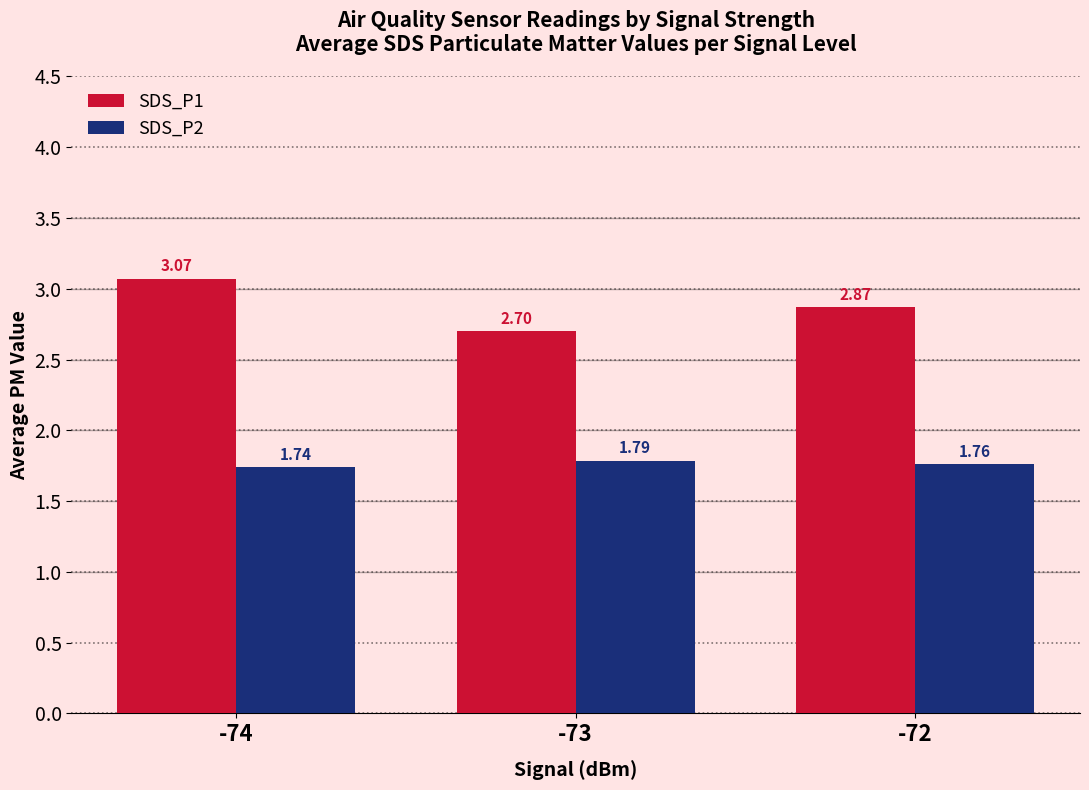

What is the sum of the SDS_P1 values at -73 and -72?

5.6